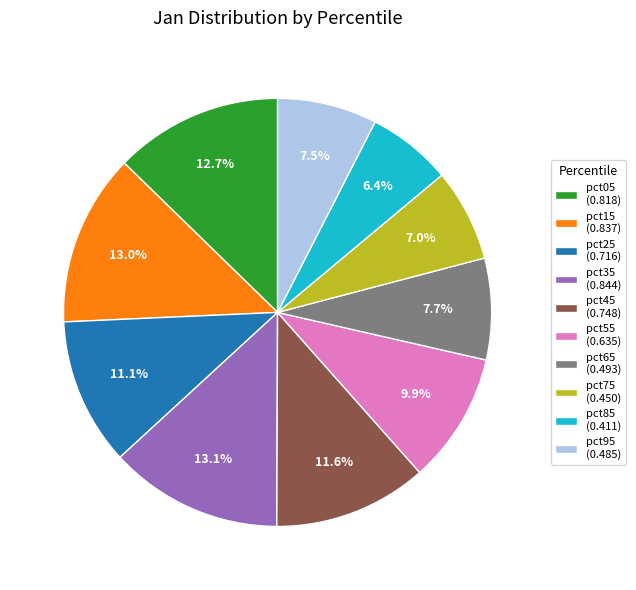

Which category has the smallest portion of the pie?

pct85